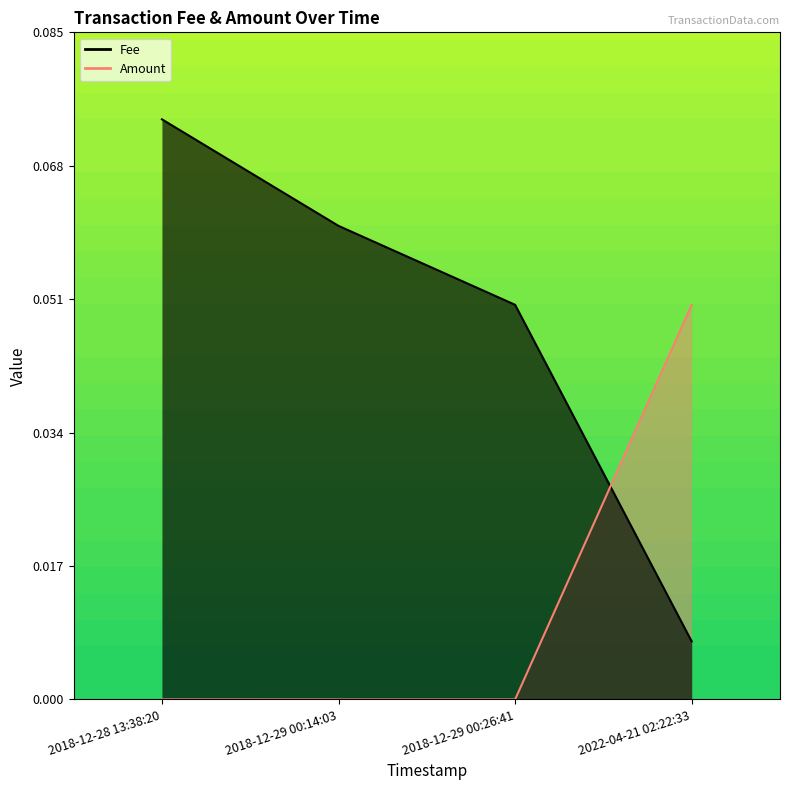

True or false: Fee and Amount cross at least once.

True